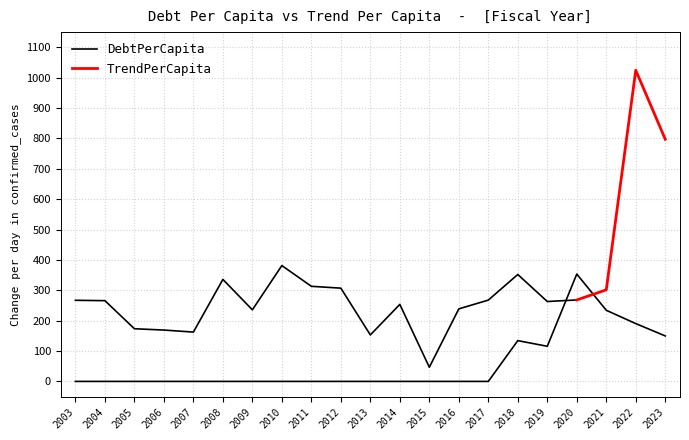

What is the change in value from 2006 to 2018?

+134.3